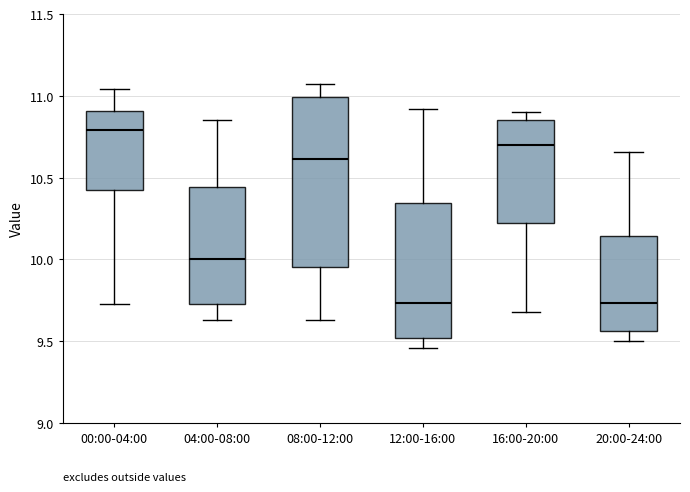

Where is the lower edge of the box for 08:00-12:00 on the y-axis? The values are not printed on the chart, so give them approximately, as read against the axis.

9.95